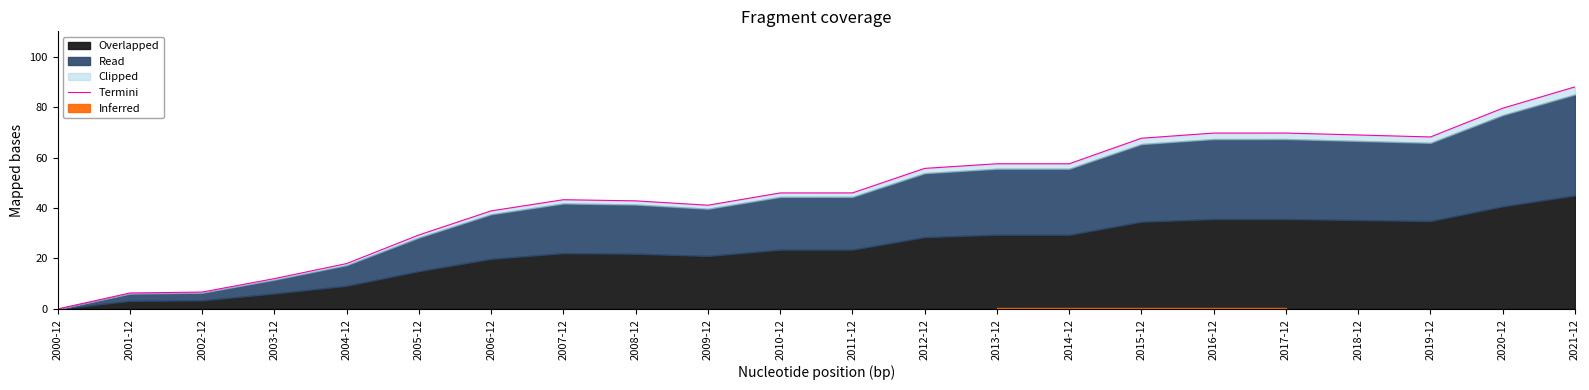

Rank the categories by value from highest to lowest.

2021-12, 2020-12, 2017-12, 2016-12, 2018-12, 2019-12, 2015-12, 2014-12, 2013-12, 2012-12, 2011-12, 2010-12, 2007-12, 2008-12, 2009-12, 2006-12, 2005-12, 2004-12, 2003-12, 2002-12, 2001-12, 2000-12